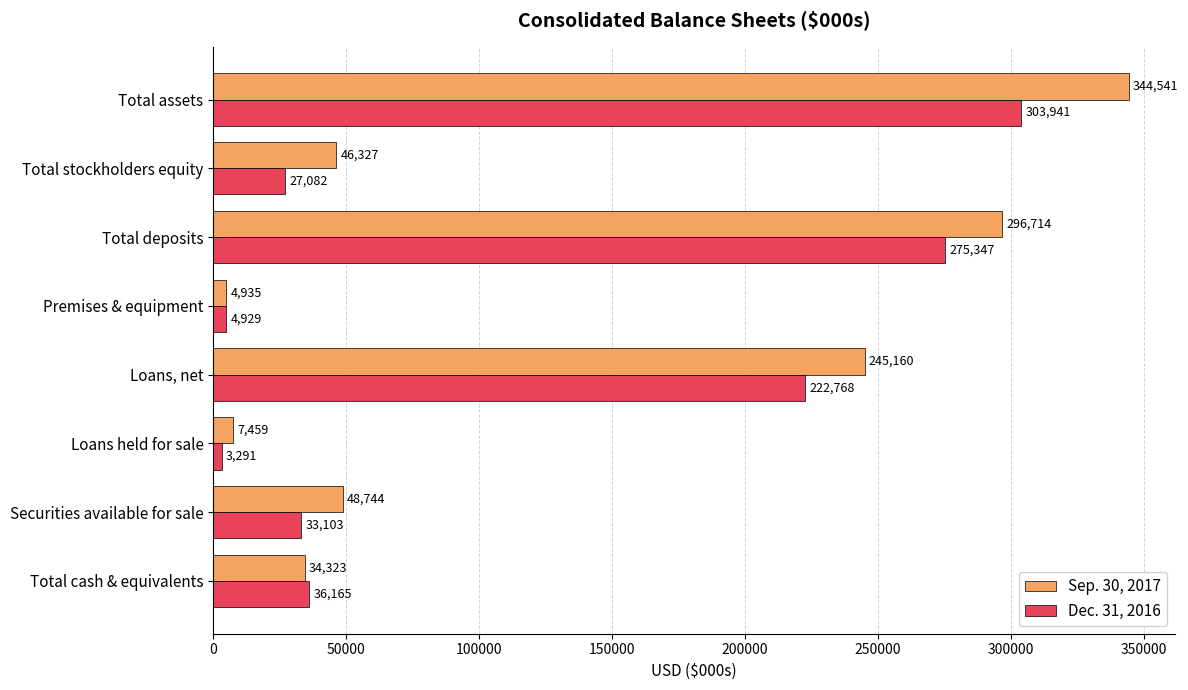

What is the smallest value displayed?

3291